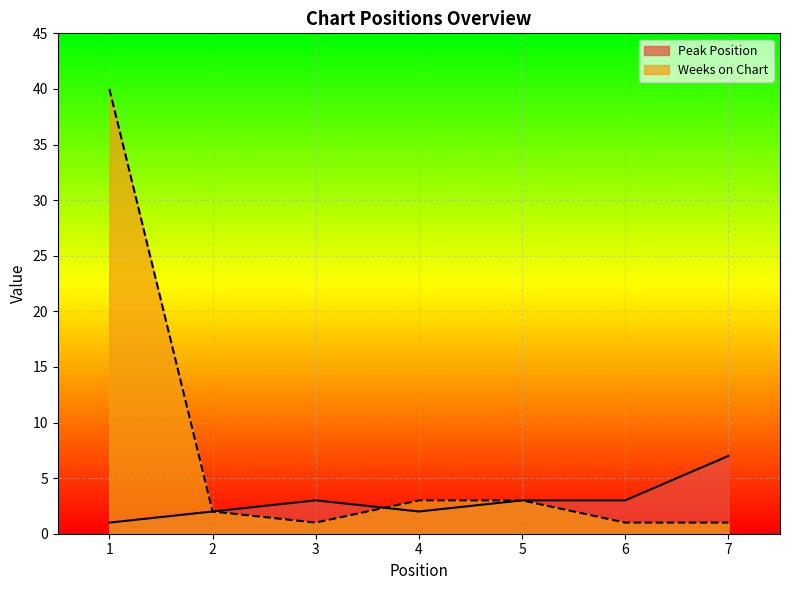

Which category has the highest value in the Peak Position series?

7